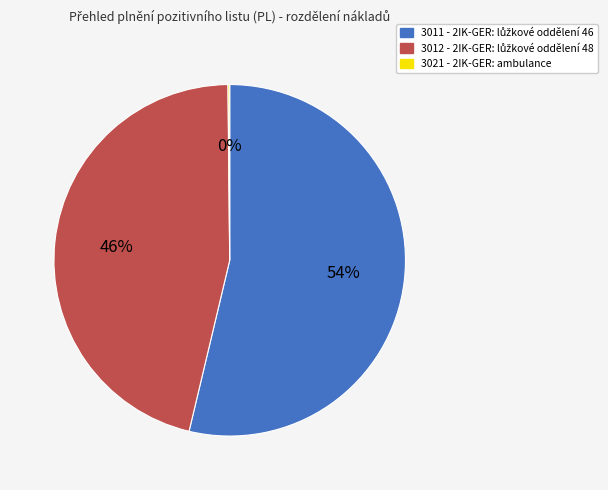

Does any single category account for the majority?

Yes